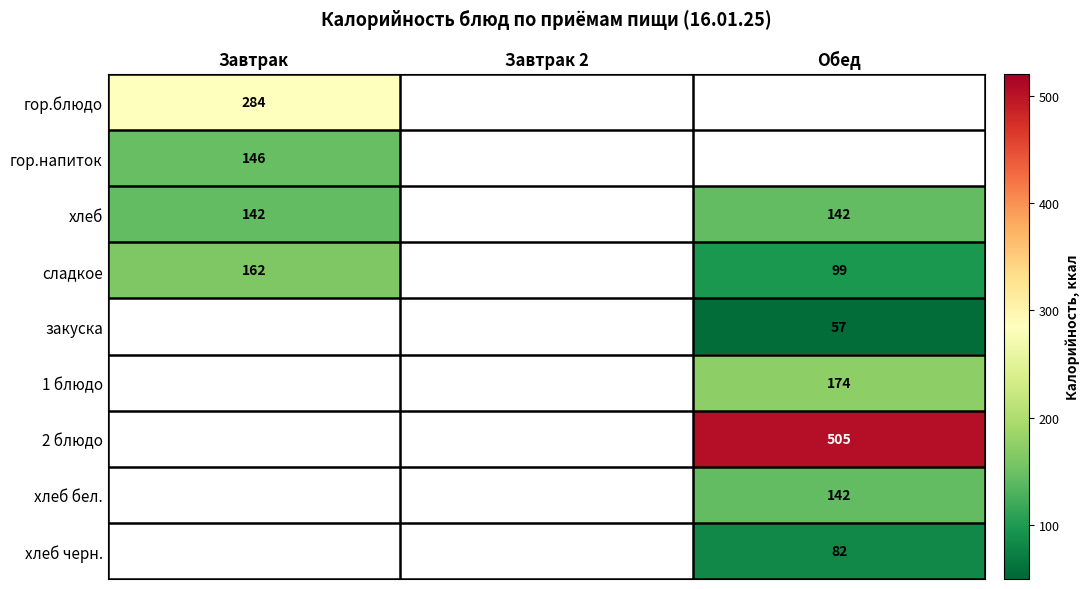

The гор.напиток series shows 146 at Завтрак. True or false?

True